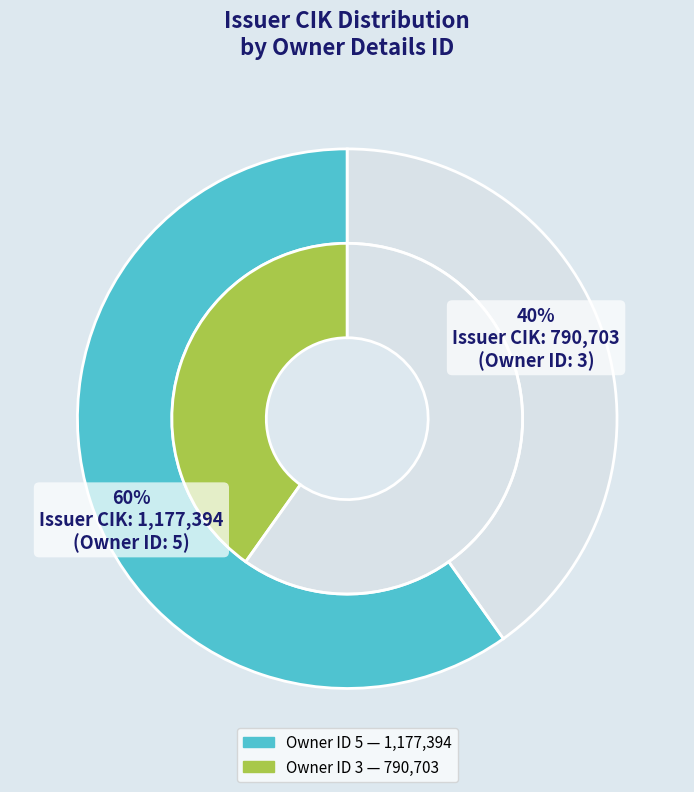

To the nearest percent, what percentage of the pie is 5?

60%